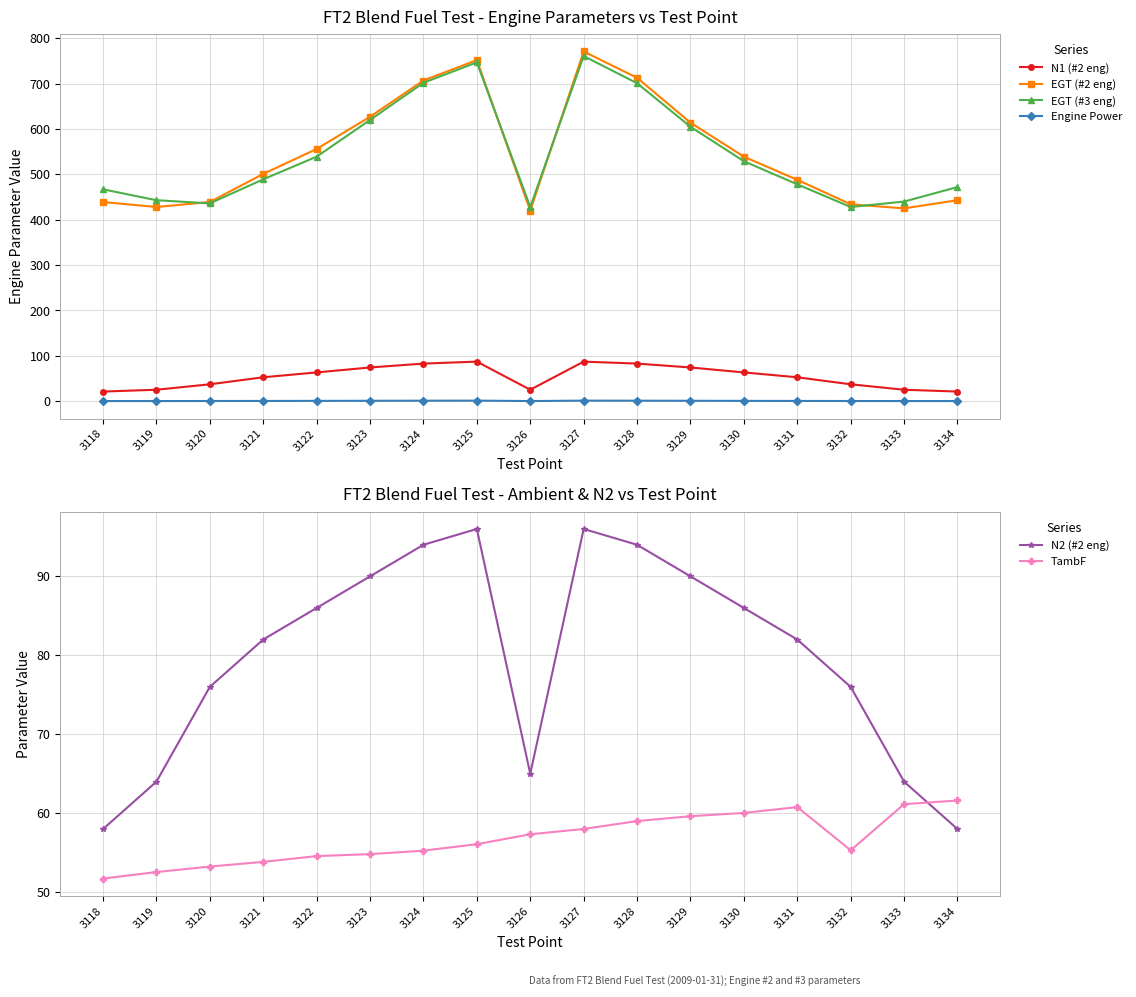

How many data points in N2 (#2 eng) are above 82?

8